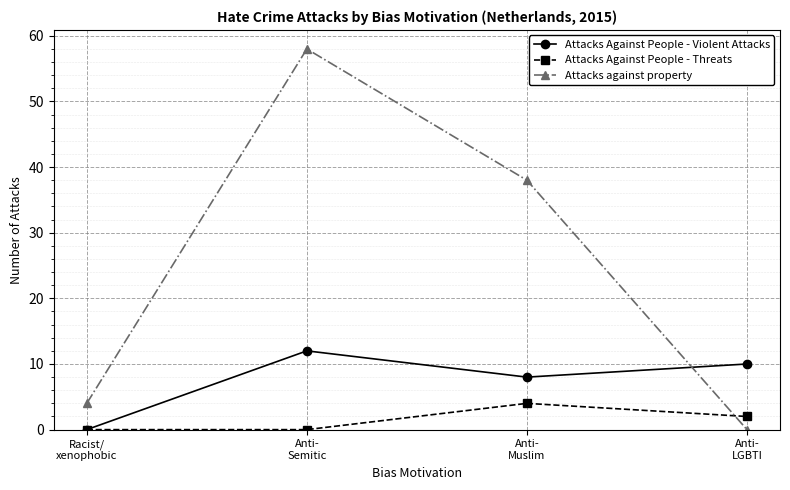

Count the number of data series in this chart.

3